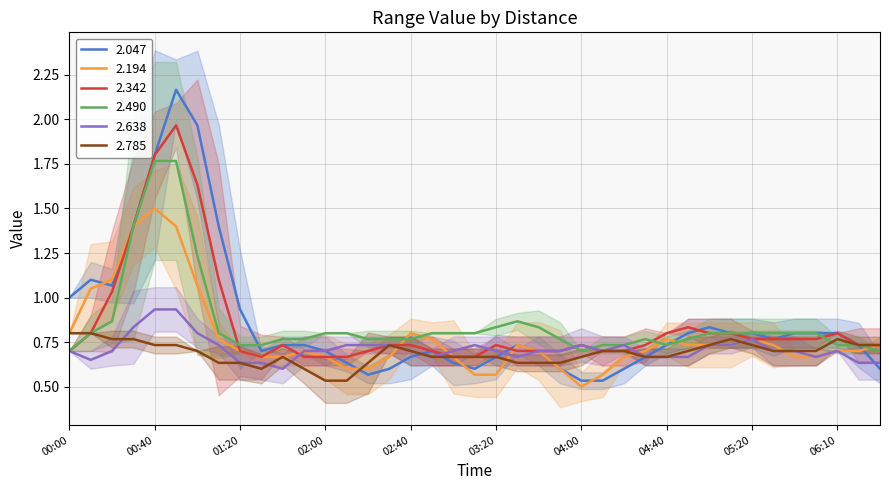

Does the chart display data point markers on the line(s)?

No